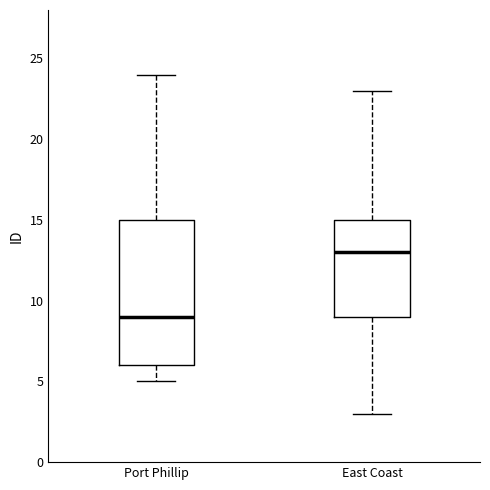

Which box has the highest median line?

East Coast